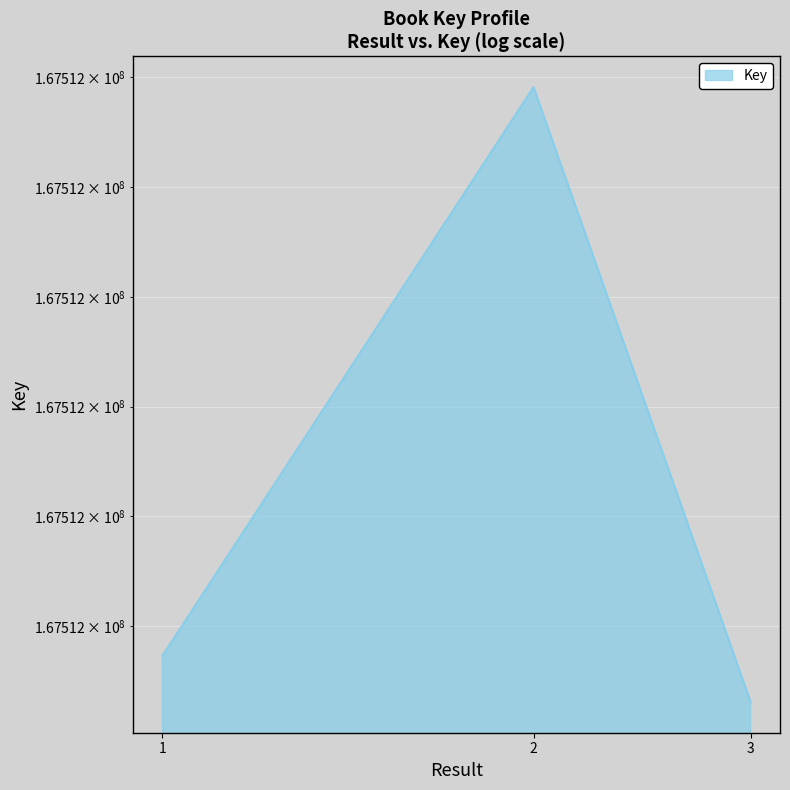

What is the change in value from 1 to 3?

-42